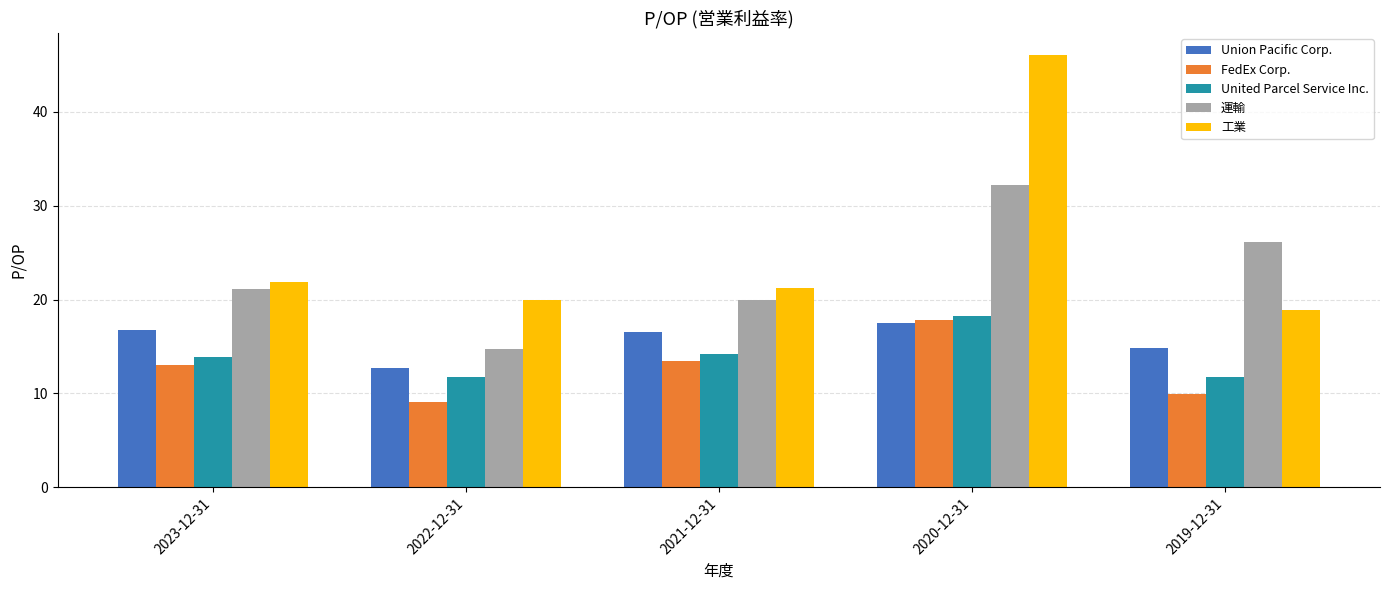

Reading left to right, what are all the values shown in this chart?

Union Pacific Corp.: 16.8	12.7	16.5	17.5	14.8
FedEx Corp.: 13.0	9.1	13.5	17.8	9.9
United Parcel Service Inc.: 13.9	11.7	14.2	18.2	11.7
運輸: 21.1	14.8	20.0	32.2	26.1
工業: 21.9	20.0	21.3	46.1	18.9